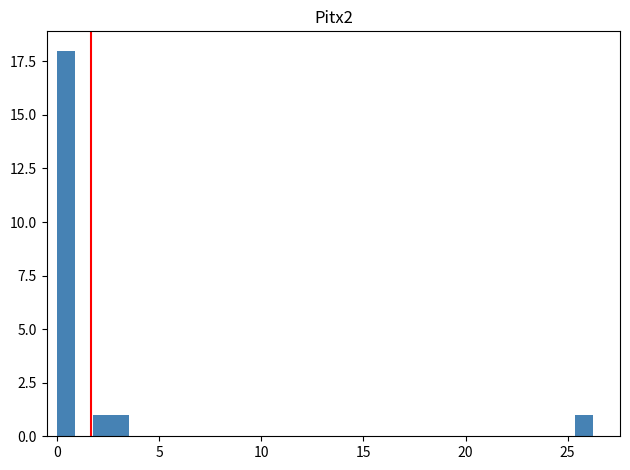

Around what value on the x-axis is the tallest bar? Give the approximate position of its centre, as read against the axis.

0.5